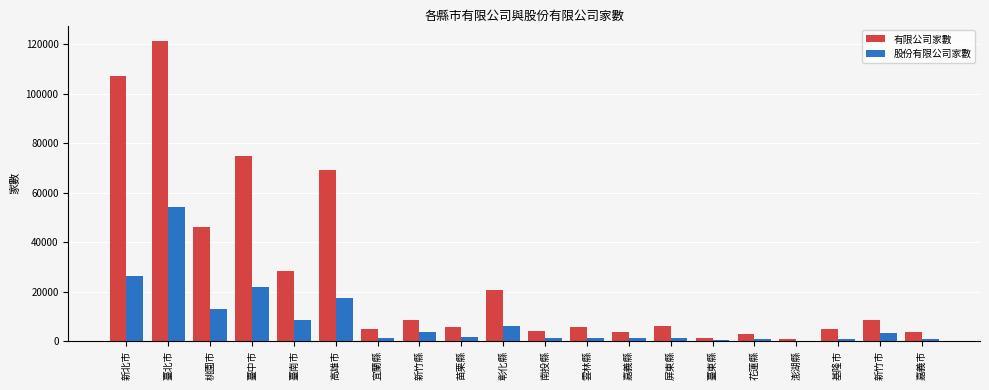

At which label is 有限公司家數 closest to 61079?

高雄市